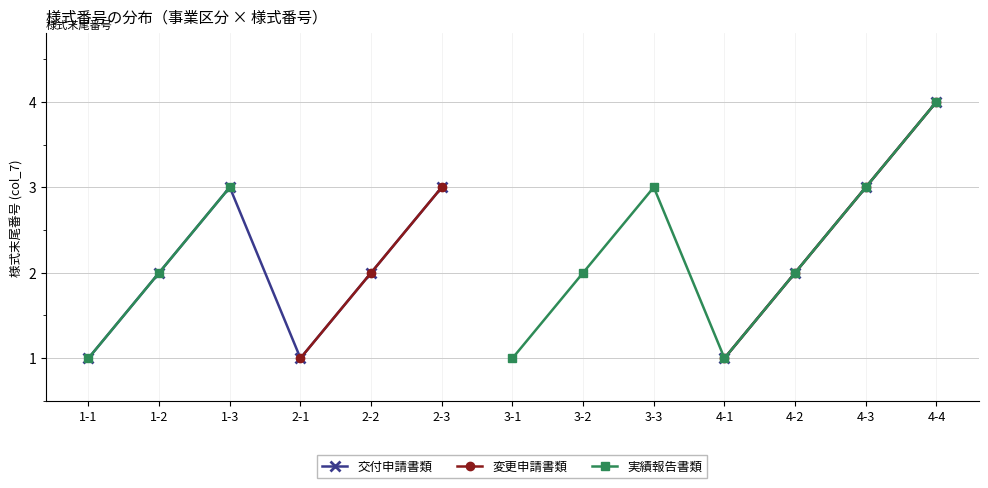

What are all the series names shown in the legend?

交付申請書類, 変更申請書類, 実績報告書類